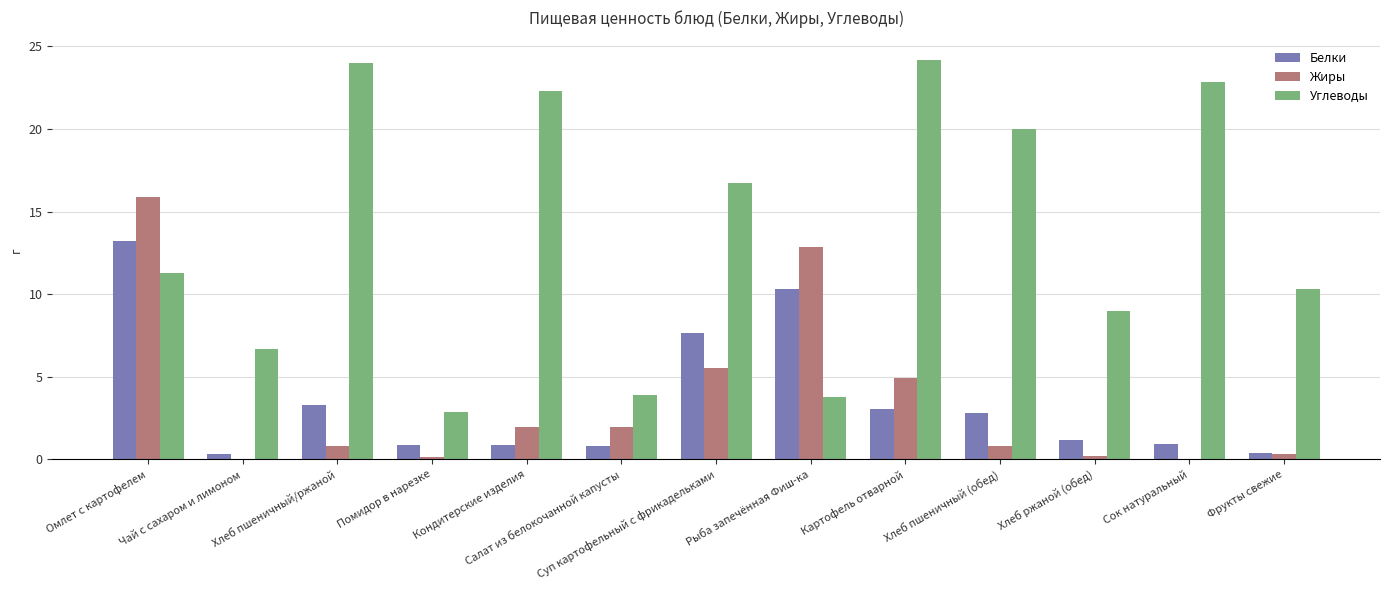

At which label does Белки reach its peak?

Омлет с картофелем